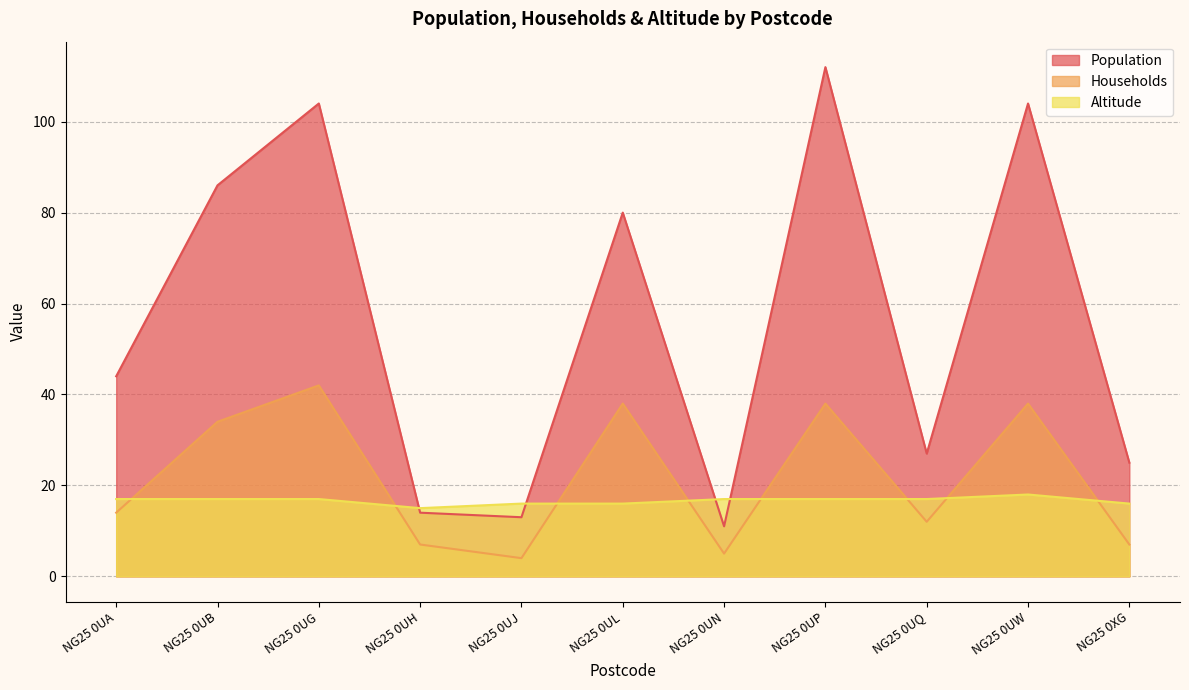

At NG25 0UQ, list the series in order from largest to smallest.

Population, Altitude, Households